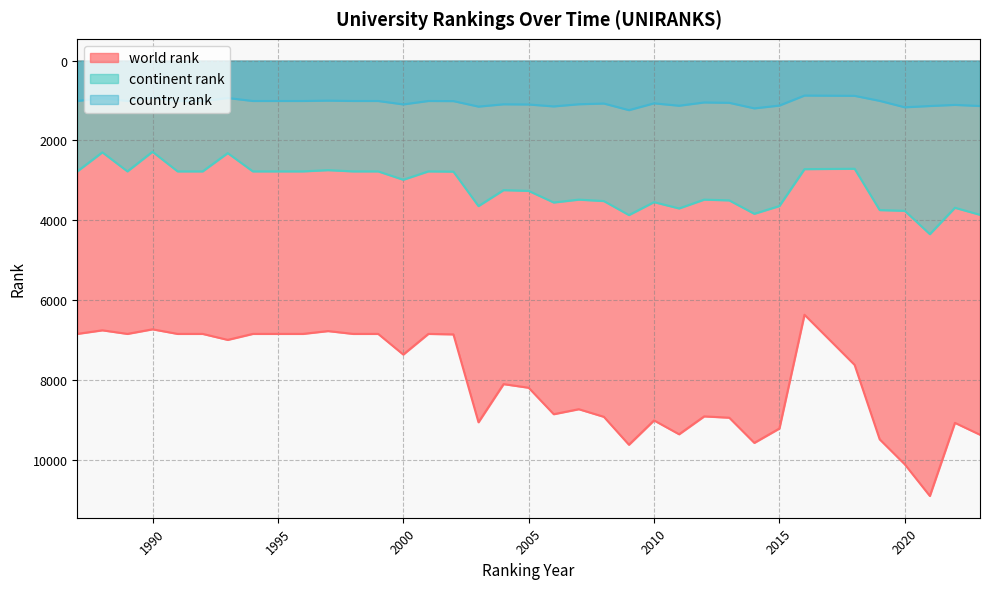

Between 1989 and 2019, which is larger?

2019